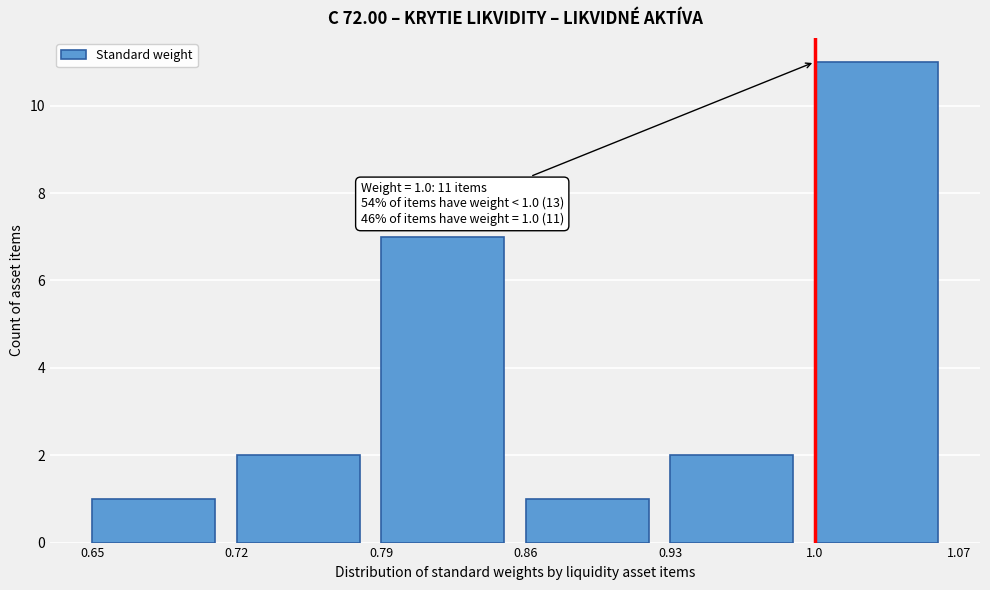

Which range on the x-axis has the tallest bar?

1.0 to 1.07